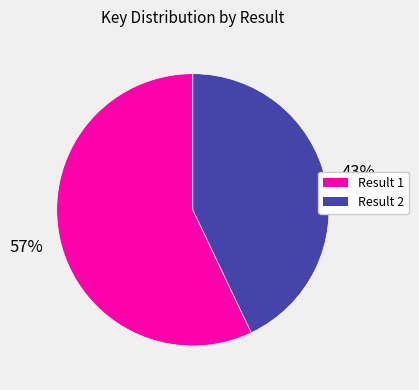

Between Result 1 and Result 2, which is larger?

Result 1